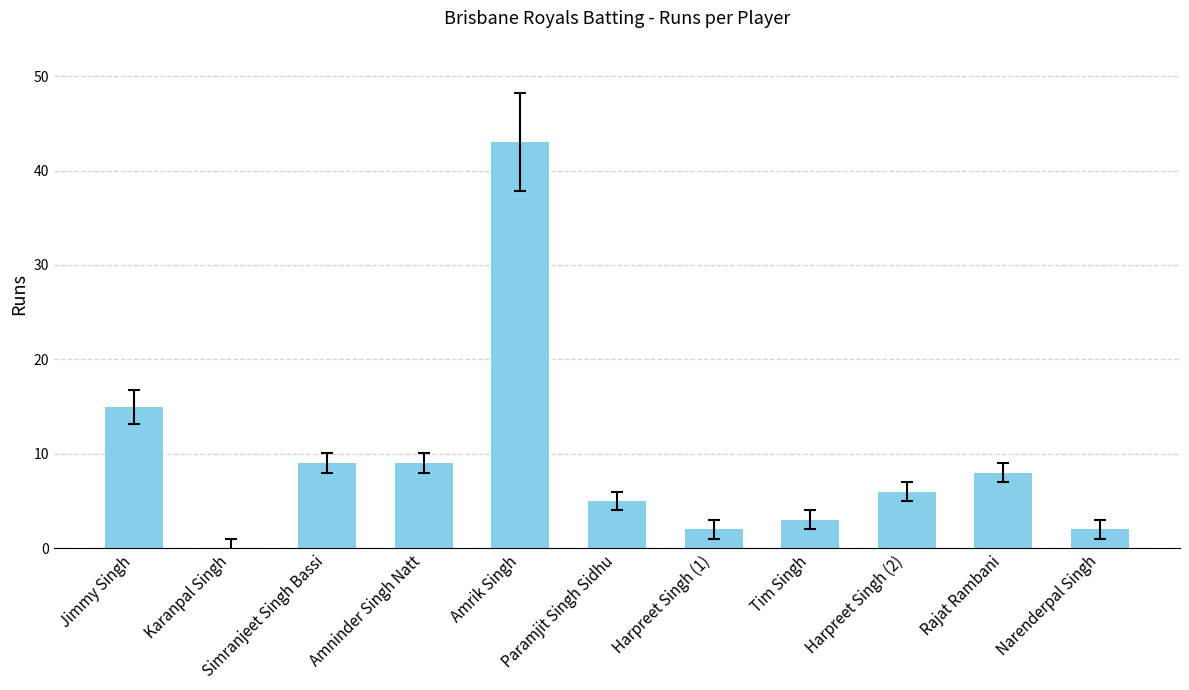

Which has a higher value, Harpreet Singh (1) or Amrik Singh?

Amrik Singh